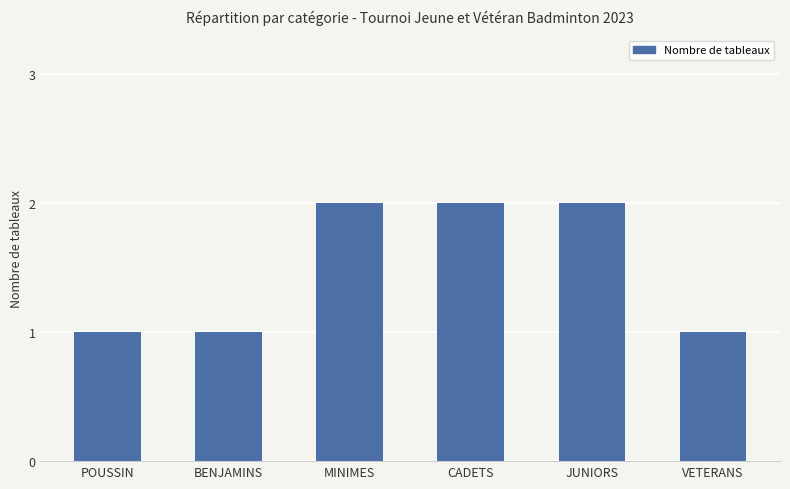

Is it true that the value at JUNIORS is 2?

True